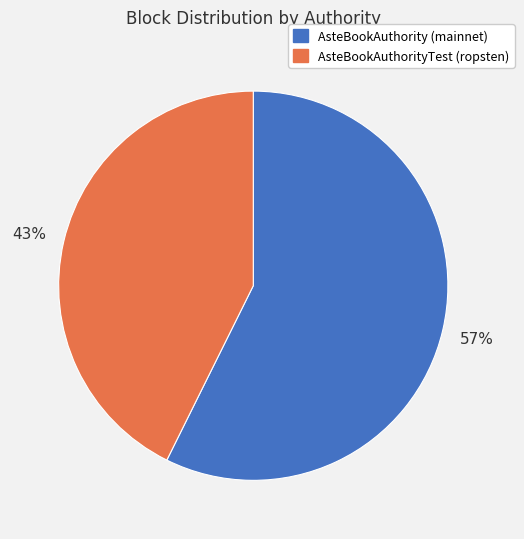

How many segments does this pie chart have?

2